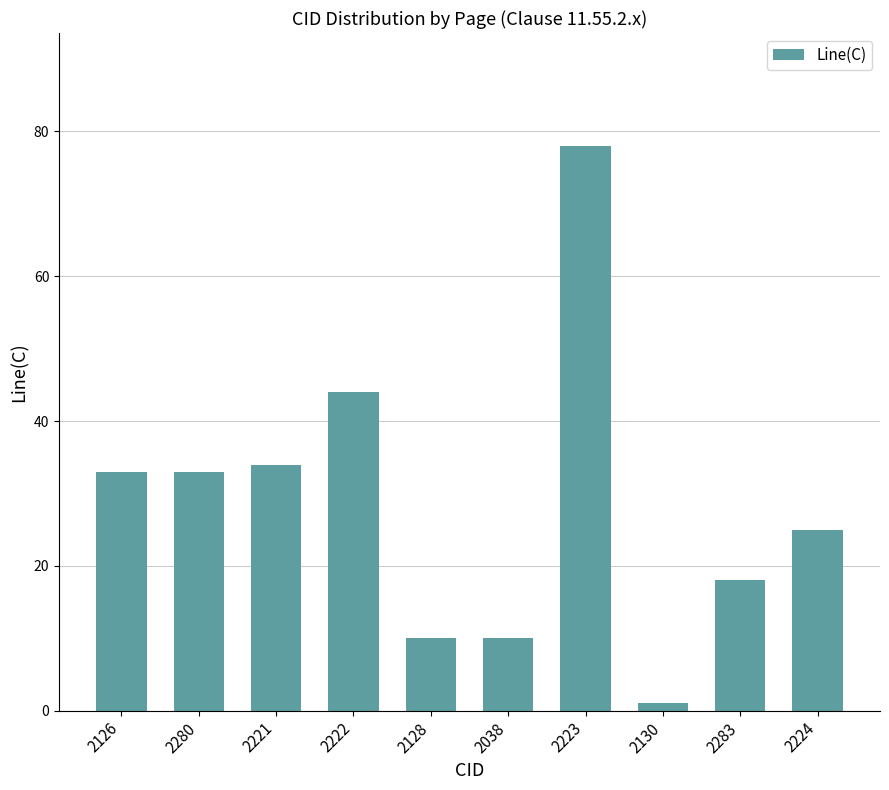

The chart shows a value of 50 at 2223. True or false?

False